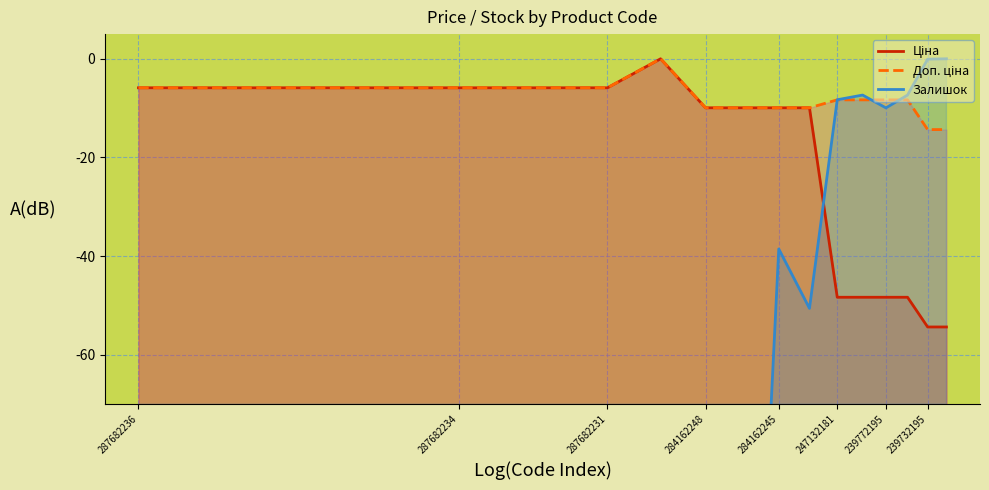

Does the chart display data point markers on the line(s)?

No